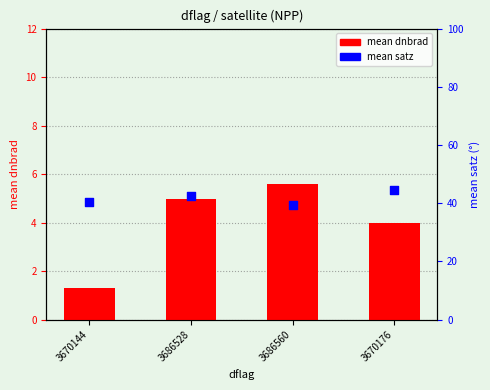

What are all the series names shown in the legend?

mean dnbrad, mean satz